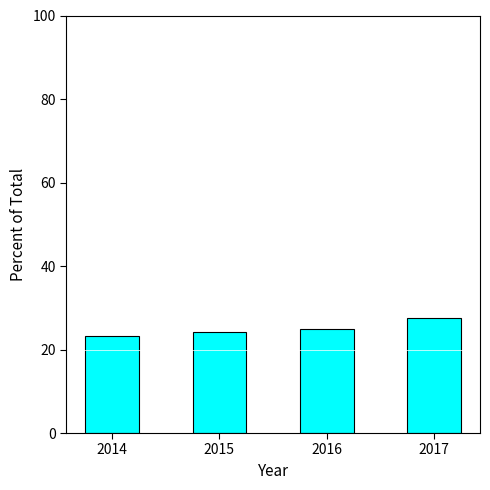

Reading right to left, transcribe all the data shown in this chart.

2017=27.6	2016=24.9	2015=24.3	2014=23.1